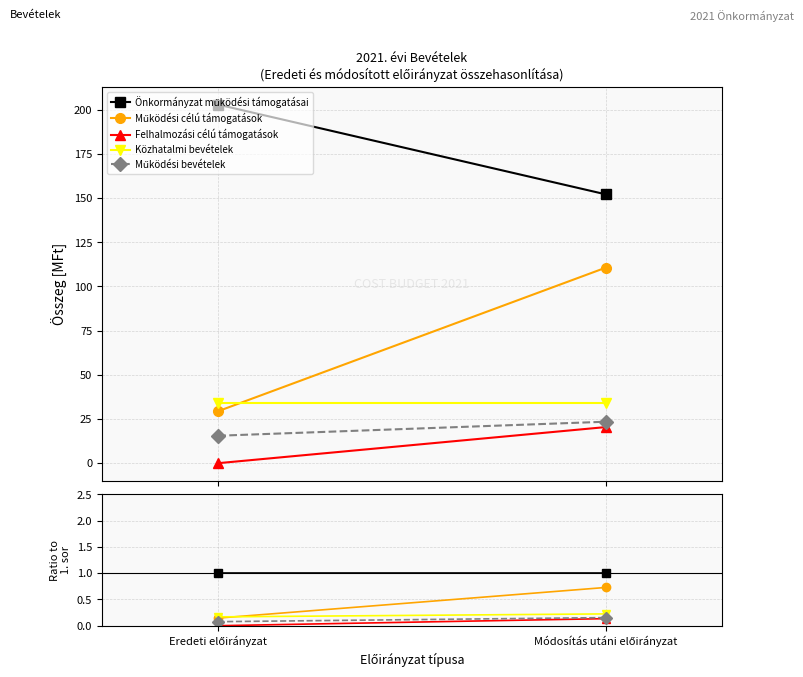

What is the total value across all series at Módosítás utáni előirányzat?

2.2